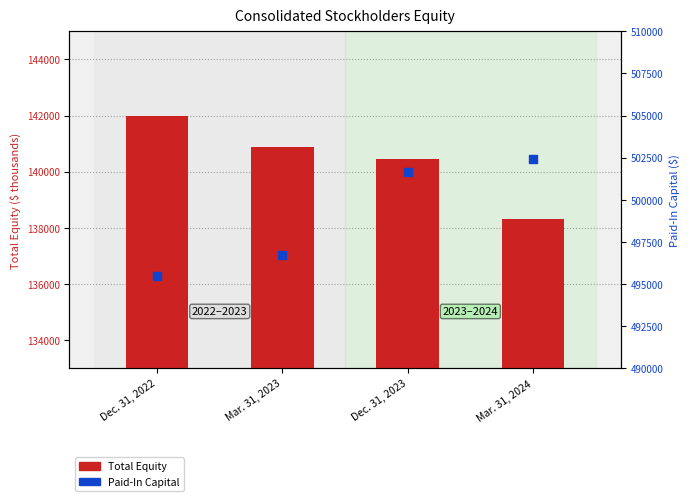

At how many categories does at least one series exceed 493507?

4